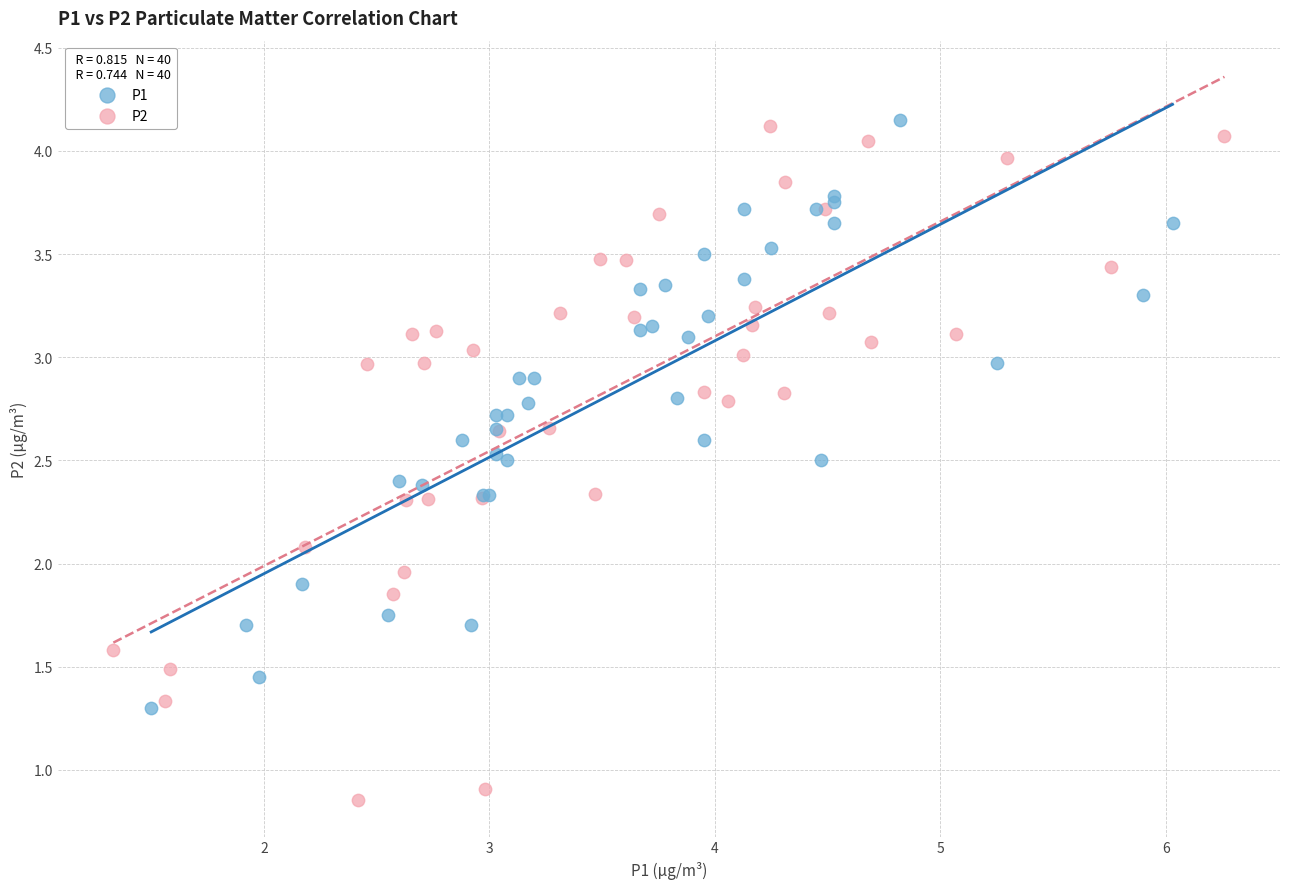

Which series has the largest Y range (max minus min)?

P2